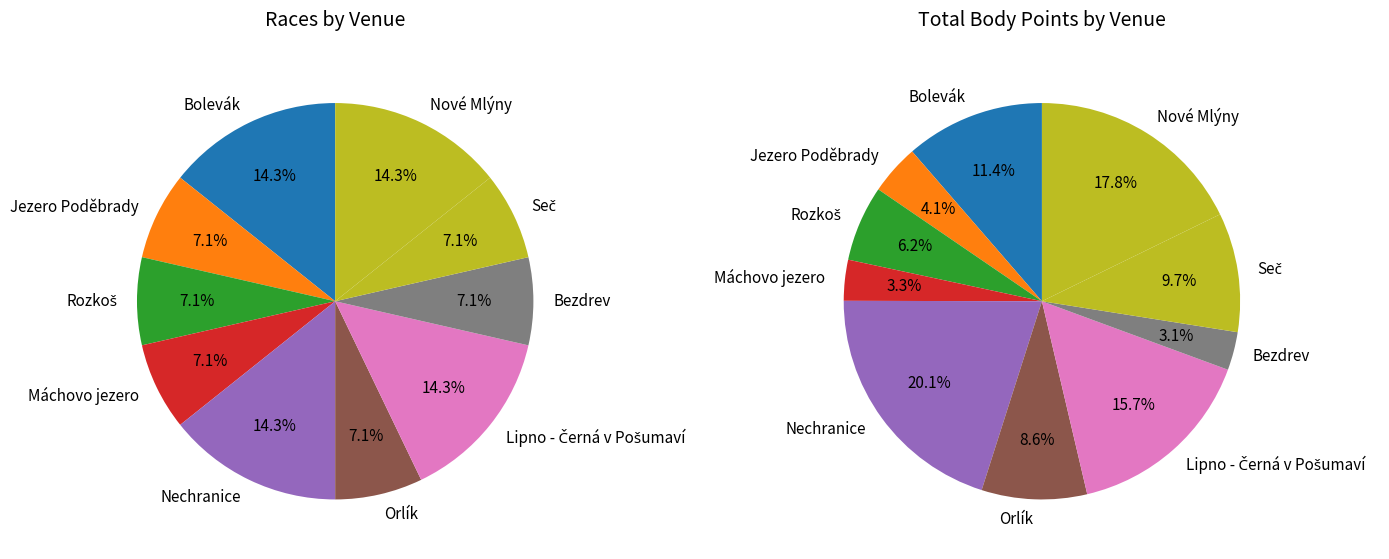

To the nearest percent, what is the difference between the largest and smallest slice percentages?

7%